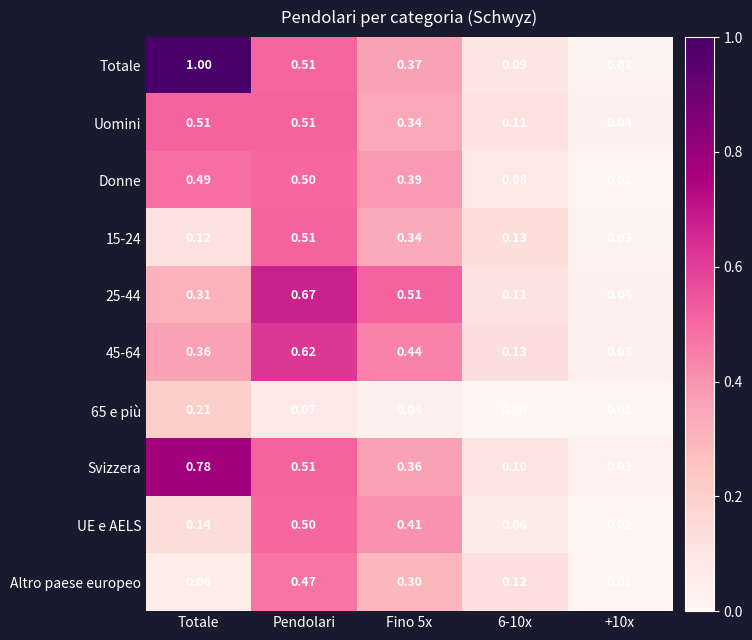

Which series has the widest spread of values?

Totale